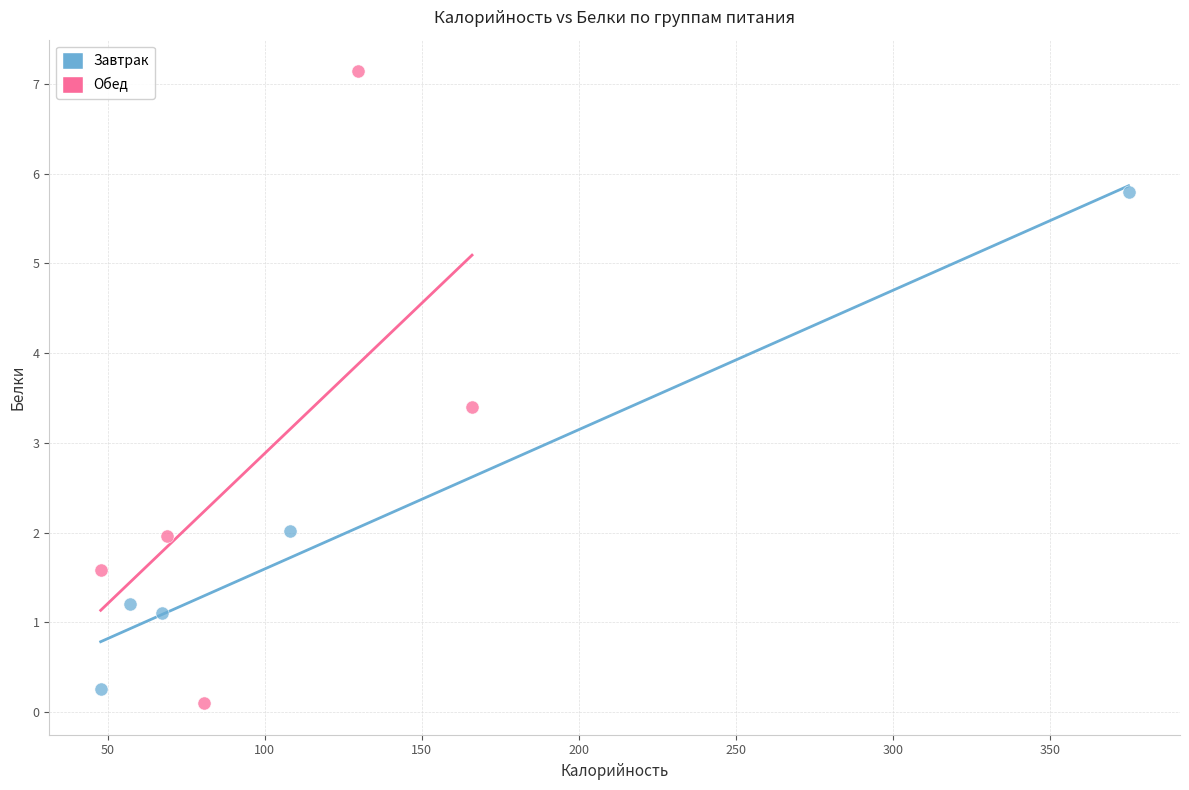

Which series contains the lowest Y value?

Обед